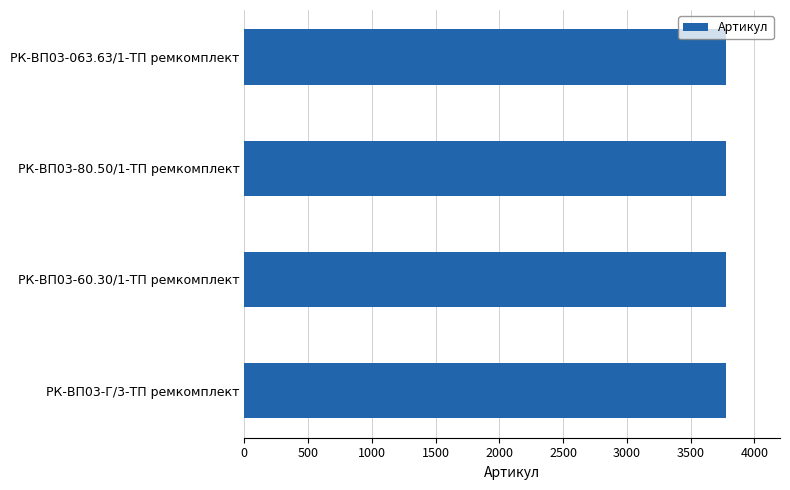

Approximately how many times larger is the value at РК-ВП03-063.63/1-ТП ремкомплект compared to РК-ВП03-80.50/1-ТП ремкомплект?

1.0